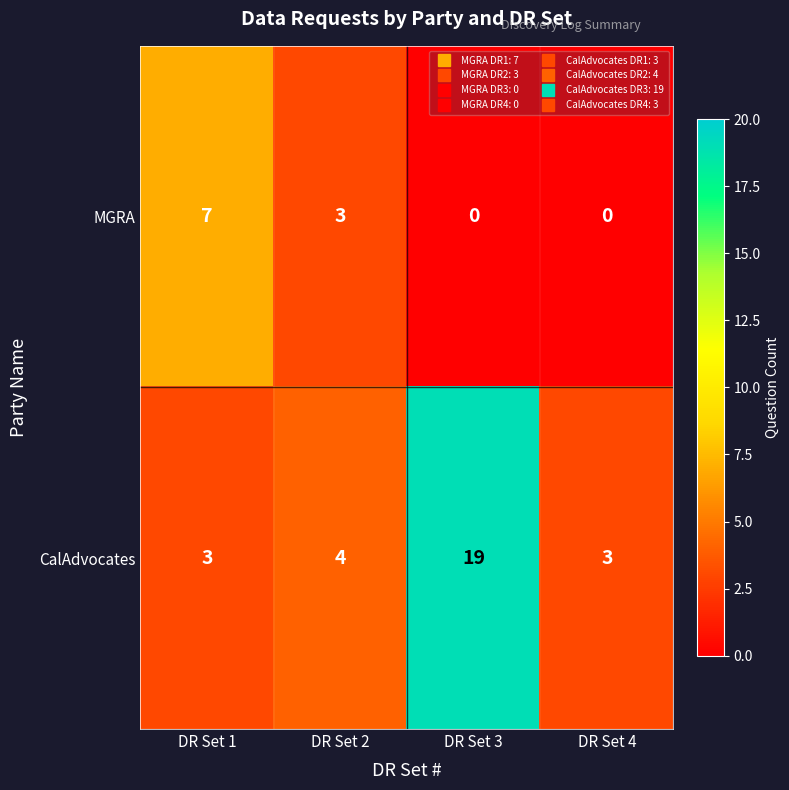

Which series changed the most between DR Set 1 and DR Set 4?

MGRA